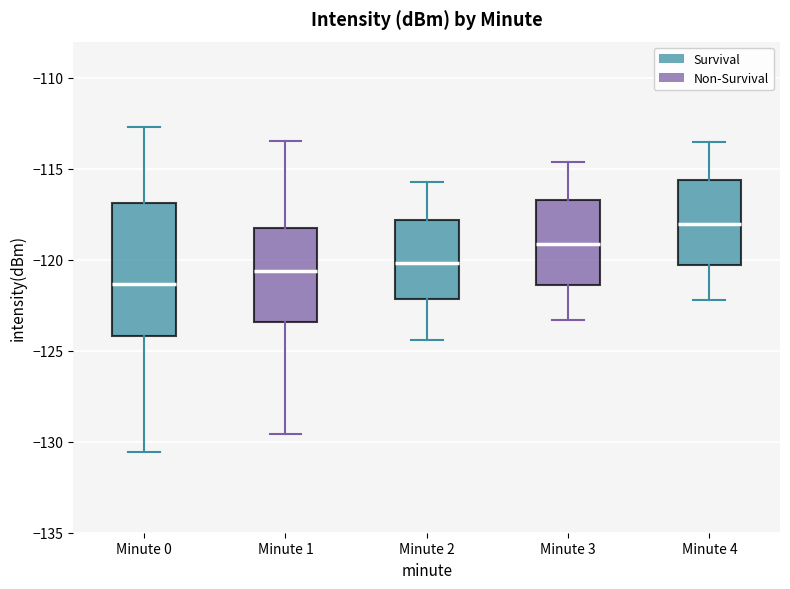

Where does the upper whisker of the box for Minute 2 end on the y-axis? The values are not printed on the chart, so give them approximately, as read against the axis.

-115.5